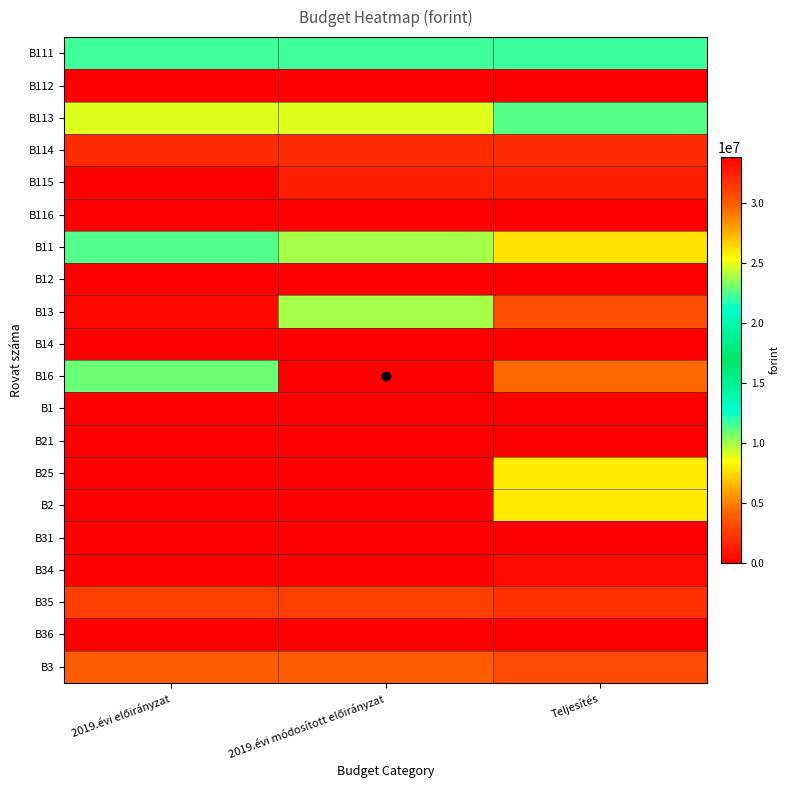

At which category is the sum across all series the highest?

Teljesítés